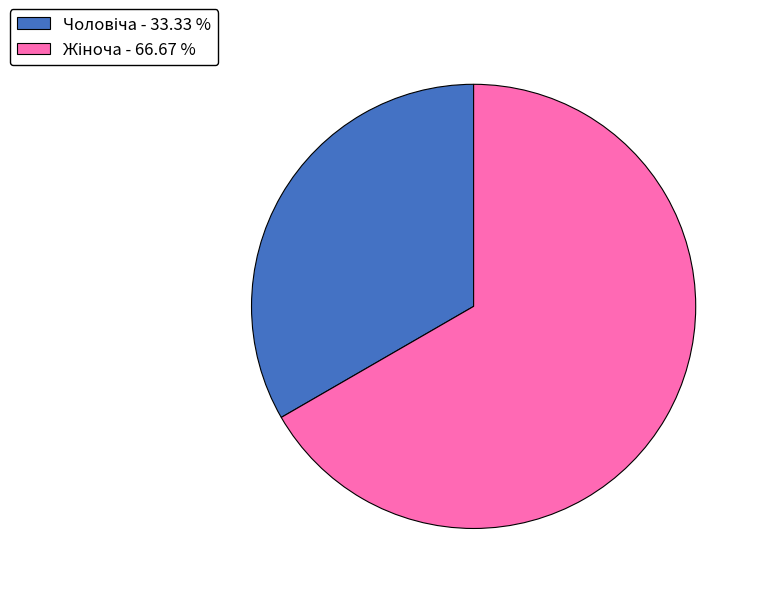

How many segments does this pie chart have?

2